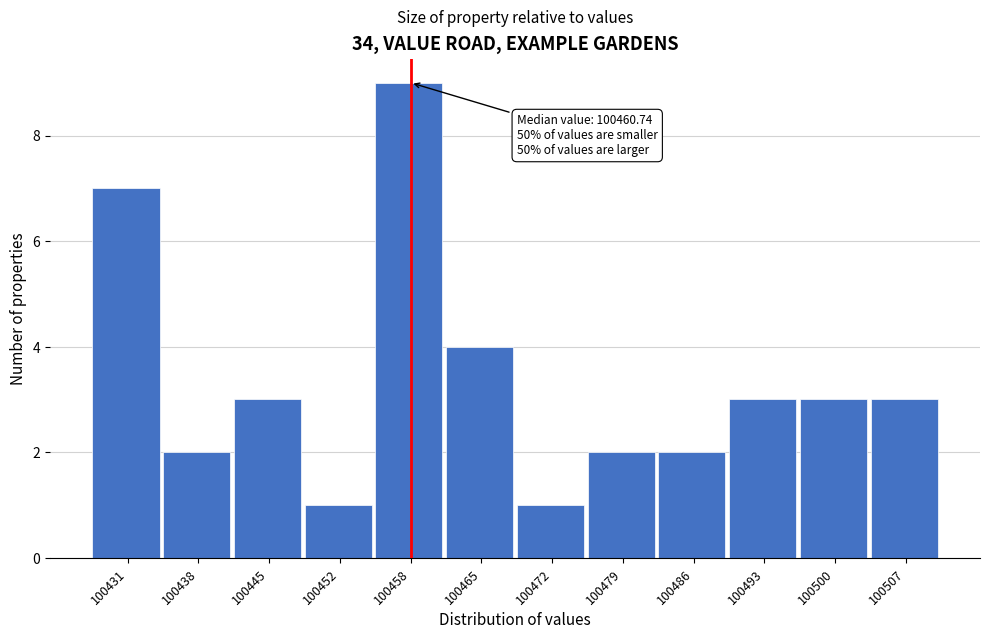

Which range on the x-axis has the tallest bar?

100455 to 100462